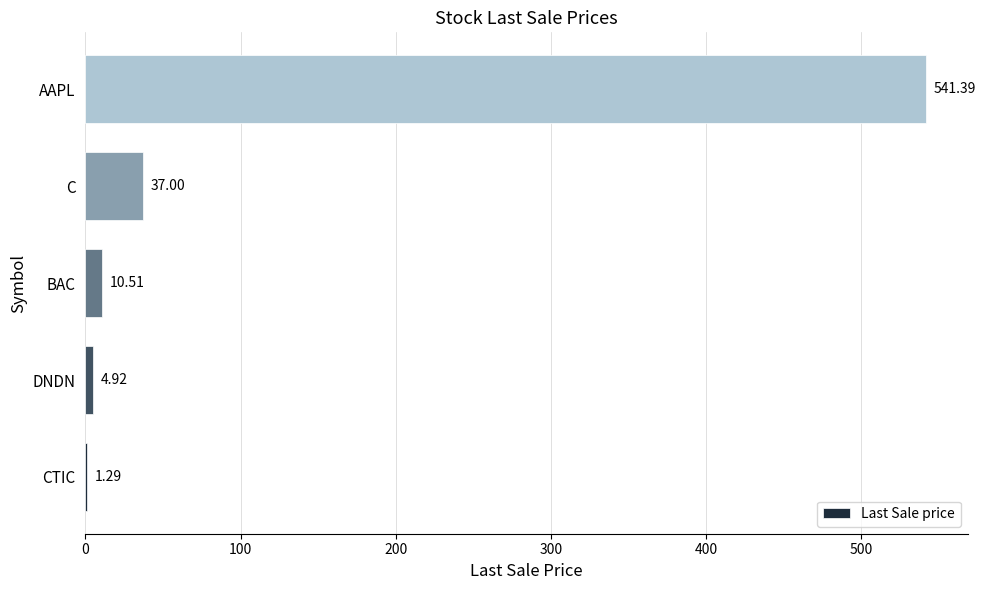

What is the sum of all values?

595.1